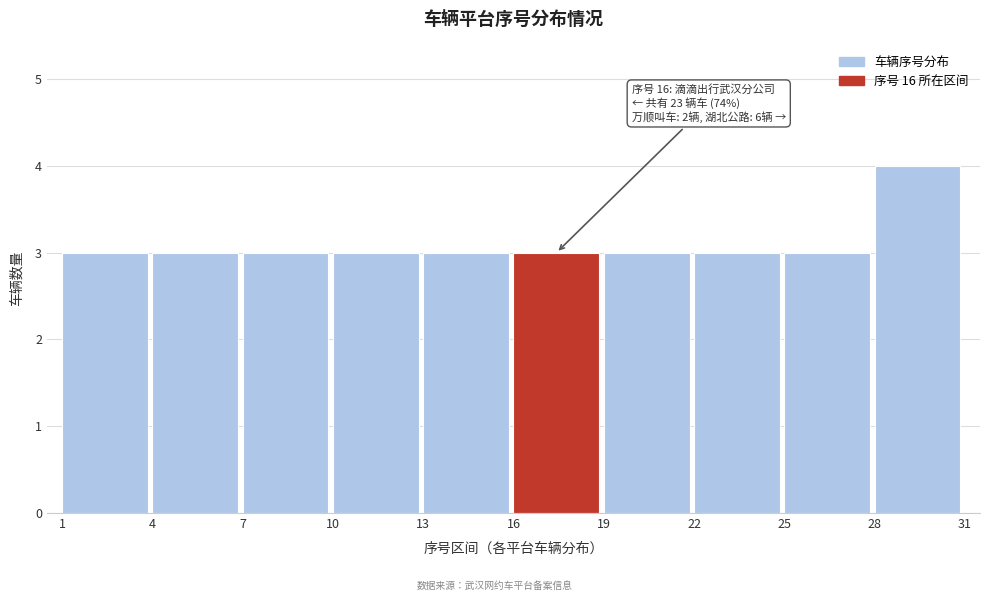

Which range on the x-axis has the tallest bar?

28 to 31